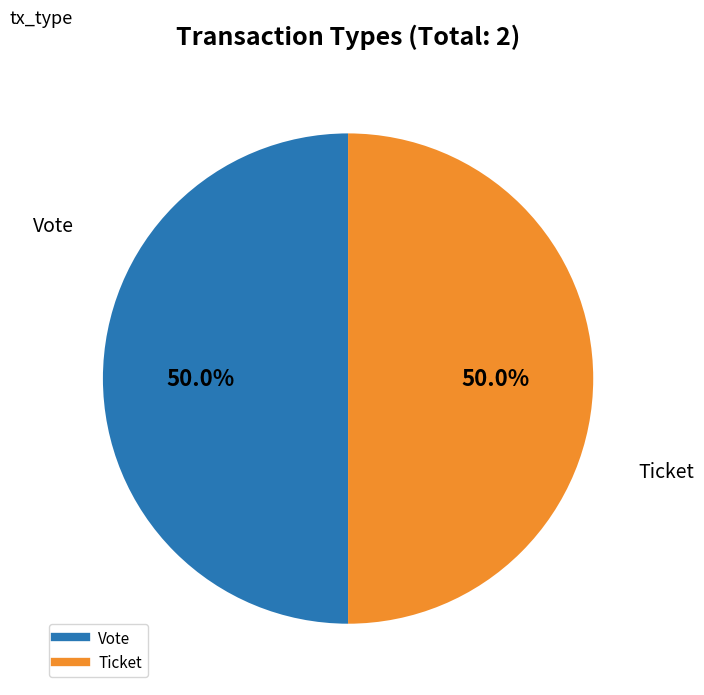

How many segments does this pie chart have?

2